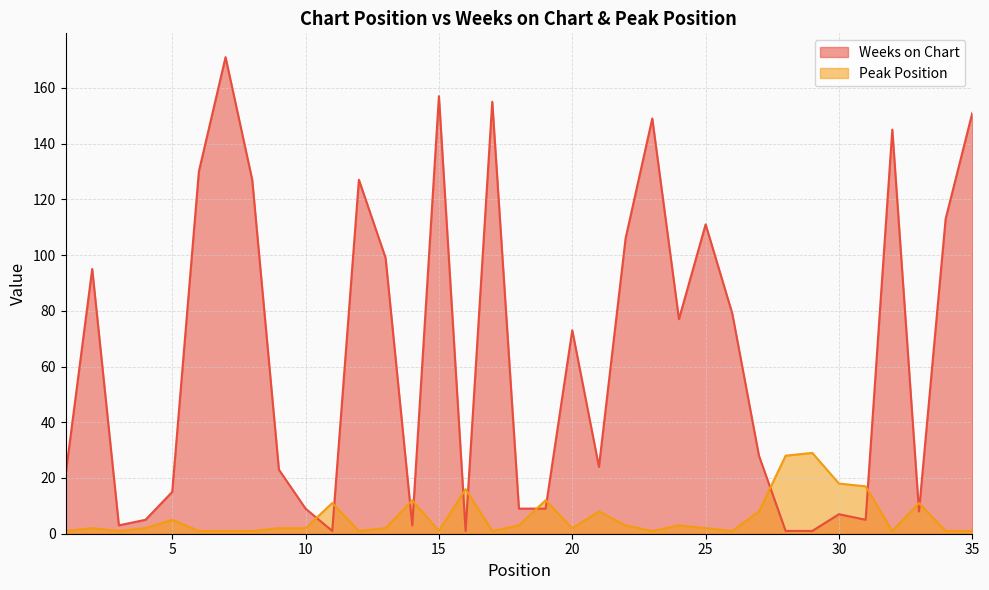

True or false: Peak Position has a value of 2 at 2.

True